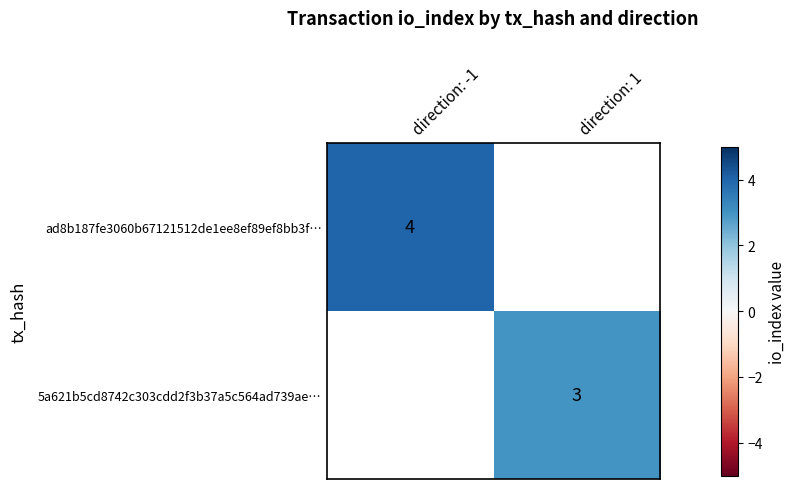

How many distinct data groups are displayed?

2